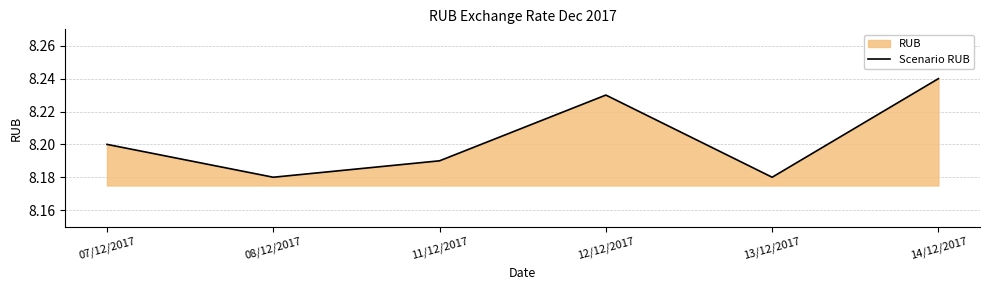

Which category has the lowest value across all series?

08/12/2017